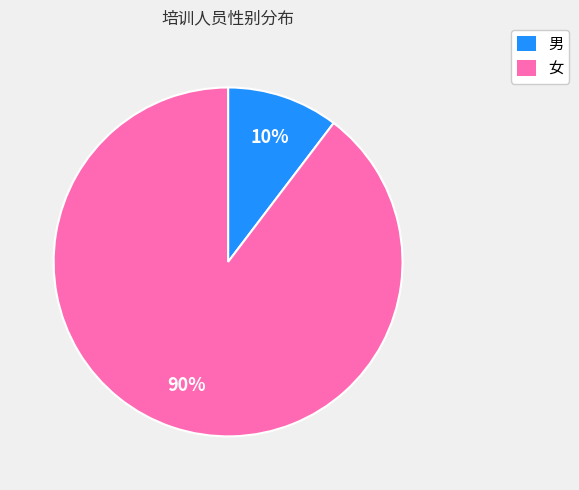

What percentage is the 男 slice, to the nearest percent?

10%